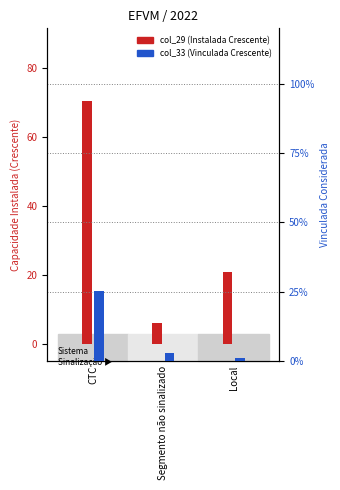

How many categories are shown in the chart?

3